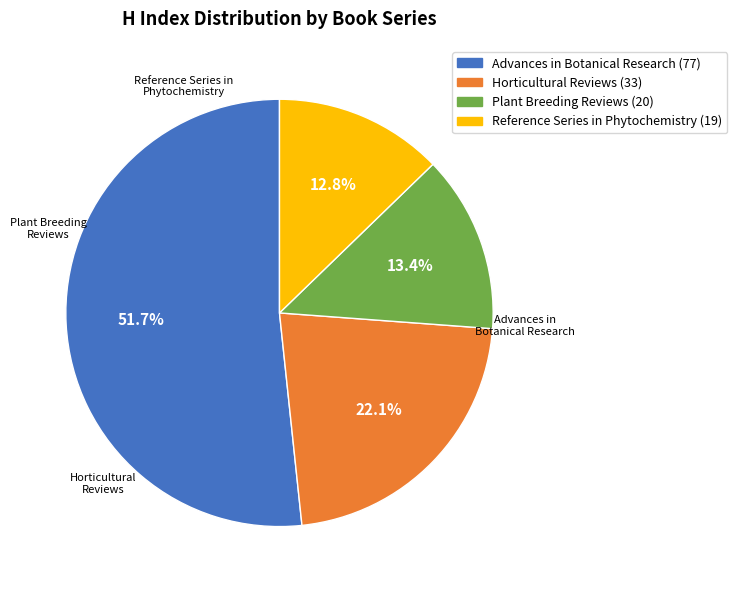

Is there a majority slice in this chart?

Yes